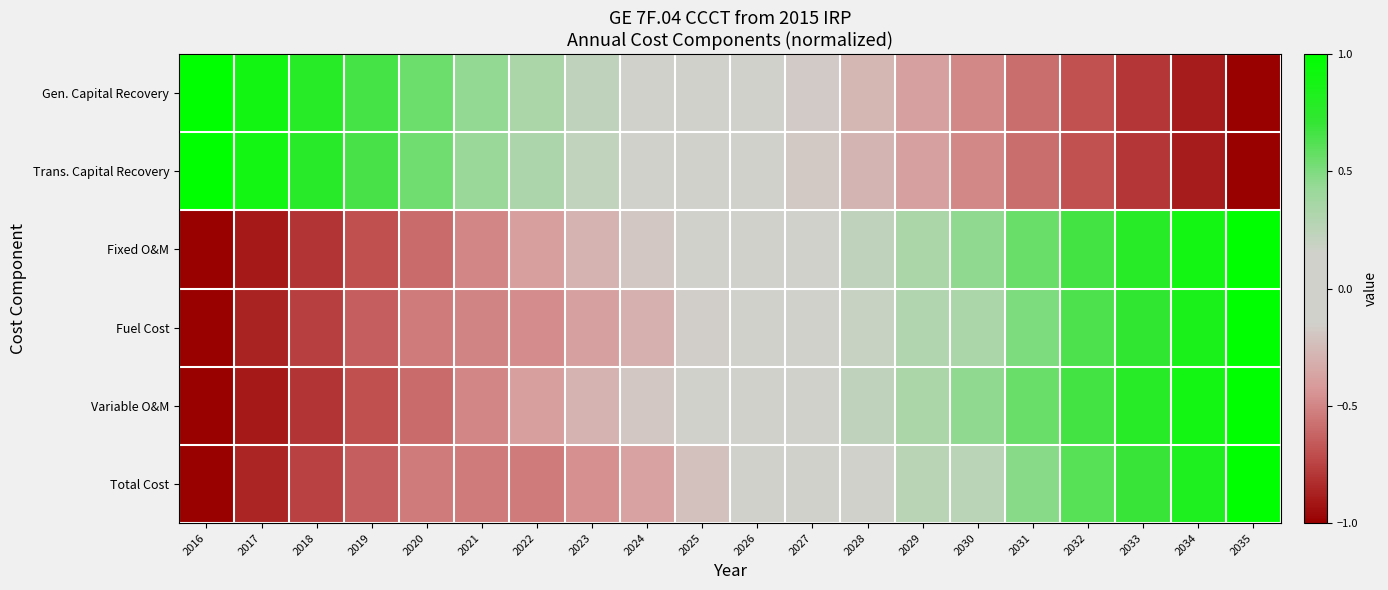

Reading right to left, transcribe all the data shown in this chart.

Gen. Capital Recovery: 2035=-1.0	2034=-0.9	2033=-0.8	2032=-0.7	2031=-0.6	2030=-0.5	2029=-0.4	2028=-0.3	2027=-0.2	2026=-0.1	2025=0.0	2024=0.1	2023=0.2	2022=0.3	2021=0.4	2020=0.6	2019=0.7	2018=0.8	2017=0.9	2016=1.0
Trans. Capital Recovery: 2035=-1.0	2034=-0.9	2033=-0.8	2032=-0.7	2031=-0.6	2030=-0.5	2029=-0.4	2028=-0.3	2027=-0.2	2026=-0.1	2025=0.0	2024=0.1	2023=0.2	2022=0.3	2021=0.4	2020=0.5	2019=0.7	2018=0.8	2017=0.9	2016=1.0
Fixed O&M: 2035=1.0	2034=0.9	2033=0.8	2032=0.7	2031=0.6	2030=0.4	2029=0.3	2028=0.2	2027=0.1	2026=0.0	2025=-0.1	2024=-0.2	2023=-0.3	2022=-0.4	2021=-0.5	2020=-0.6	2019=-0.7	2018=-0.8	2017=-0.9	2016=-1.0
Fuel Cost: 2035=1.0	2034=0.8	2033=0.7	2032=0.6	2031=0.5	2030=0.3	2029=0.3	2028=0.2	2027=0.1	2026=0.1	2025=-0.2	2024=-0.3	2023=-0.4	2022=-0.5	2021=-0.5	2020=-0.5	2019=-0.6	2018=-0.8	2017=-0.9	2016=-1.0
Variable O&M: 2035=1.0	2034=0.9	2033=0.8	2032=0.7	2031=0.6	2030=0.4	2029=0.3	2028=0.2	2027=0.1	2026=0.0	2025=-0.1	2024=-0.2	2023=-0.3	2022=-0.4	2021=-0.5	2020=-0.6	2019=-0.7	2018=-0.8	2017=-0.9	2016=-1.0
Total Cost: 2035=1.0	2034=0.8	2033=0.7	2032=0.6	2031=0.5	2030=0.3	2029=0.3	2028=0.2	2027=0.1	2026=0.1	2025=-0.2	2024=-0.4	2023=-0.5	2022=-0.5	2021=-0.5	2020=-0.5	2019=-0.6	2018=-0.8	2017=-0.9	2016=-1.0